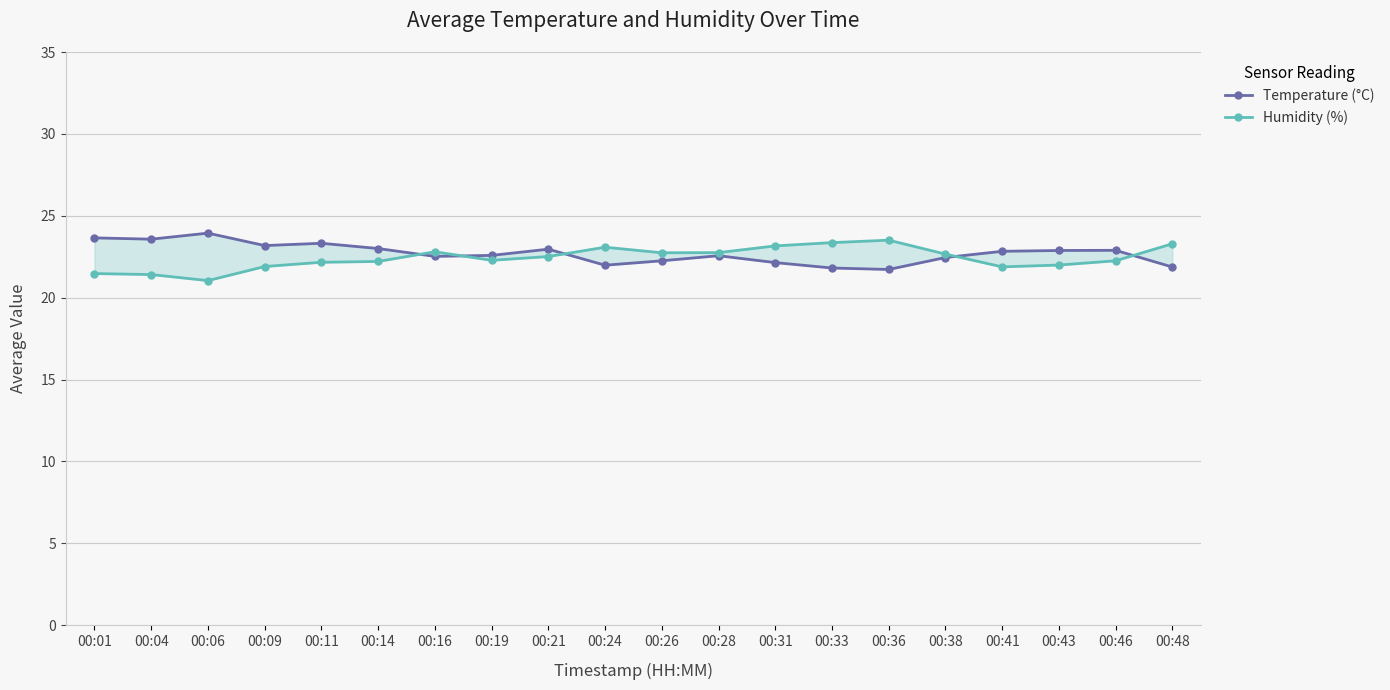

The Temperature (°C) series shows 23.6 at 00:04. True or false?

True